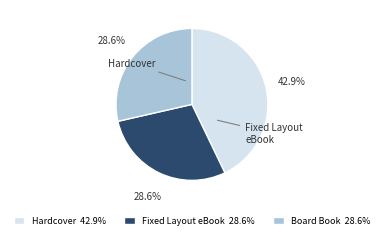

Approximately how many times larger is the value at Fixed Layout eBook compared to Board Book?

1.0